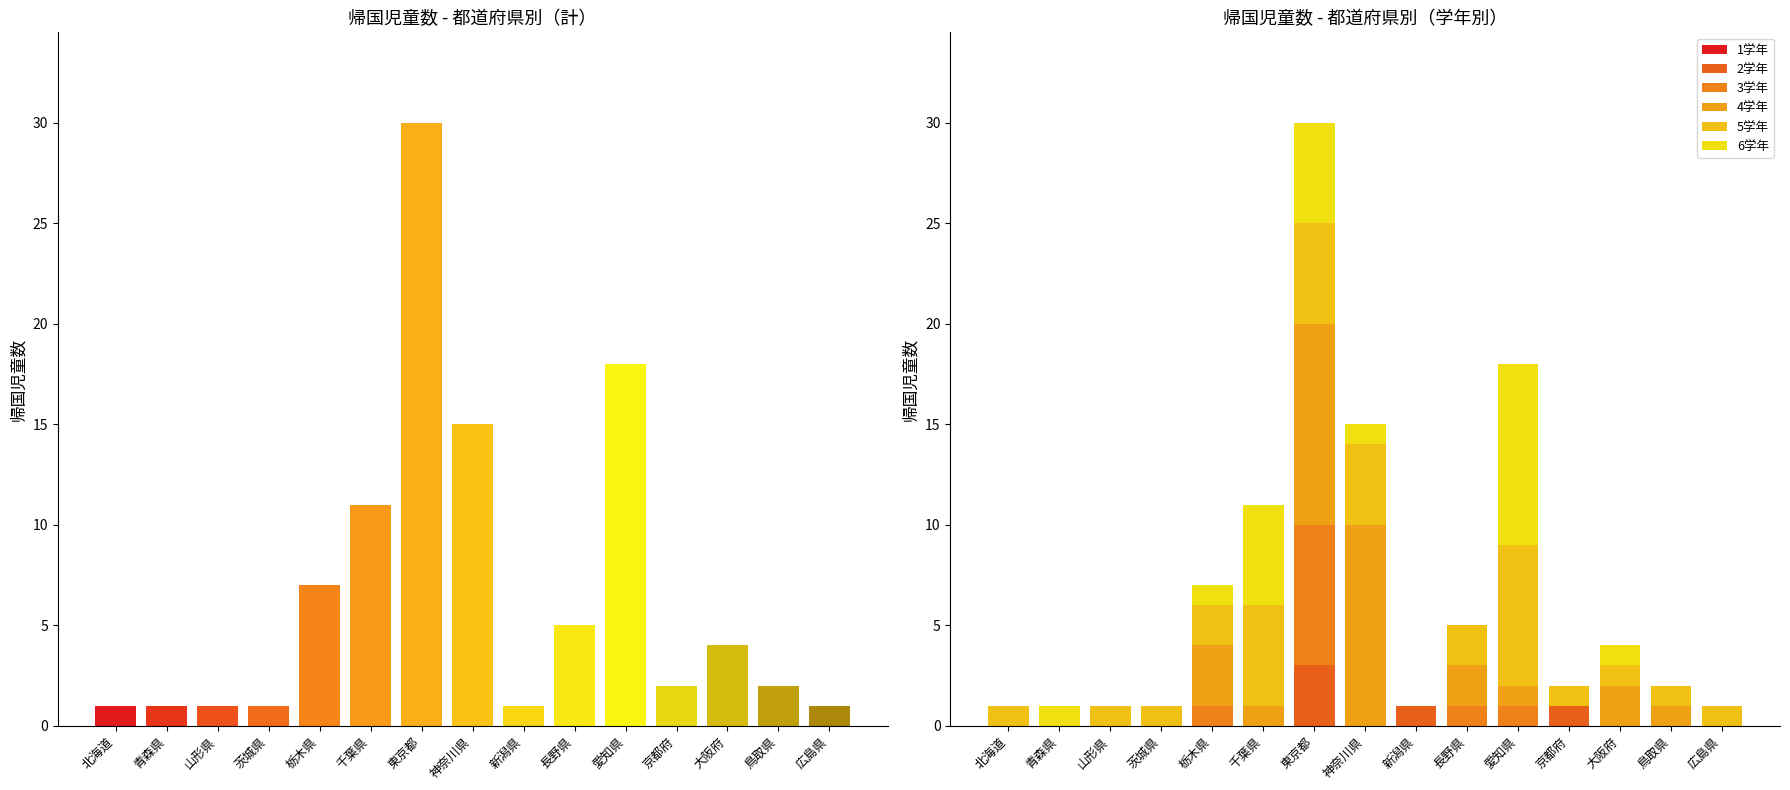

At which category is the sum across all series the highest?

東京都